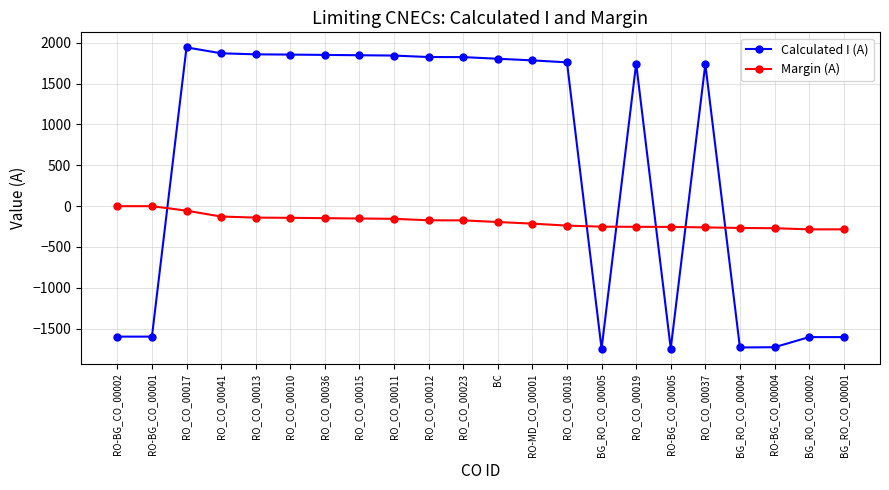

What is the difference between the maximum and minimum values in the Calculated I (A) series?

3692